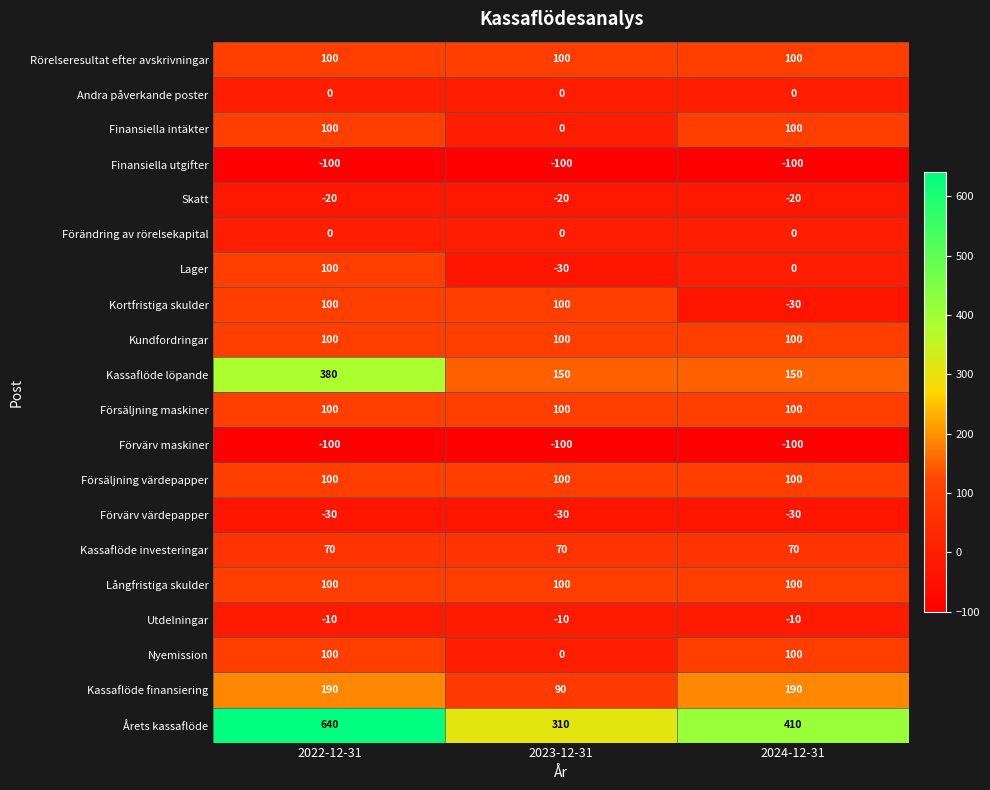

Which series has the largest range (max minus min)?

Årets kassaflöde